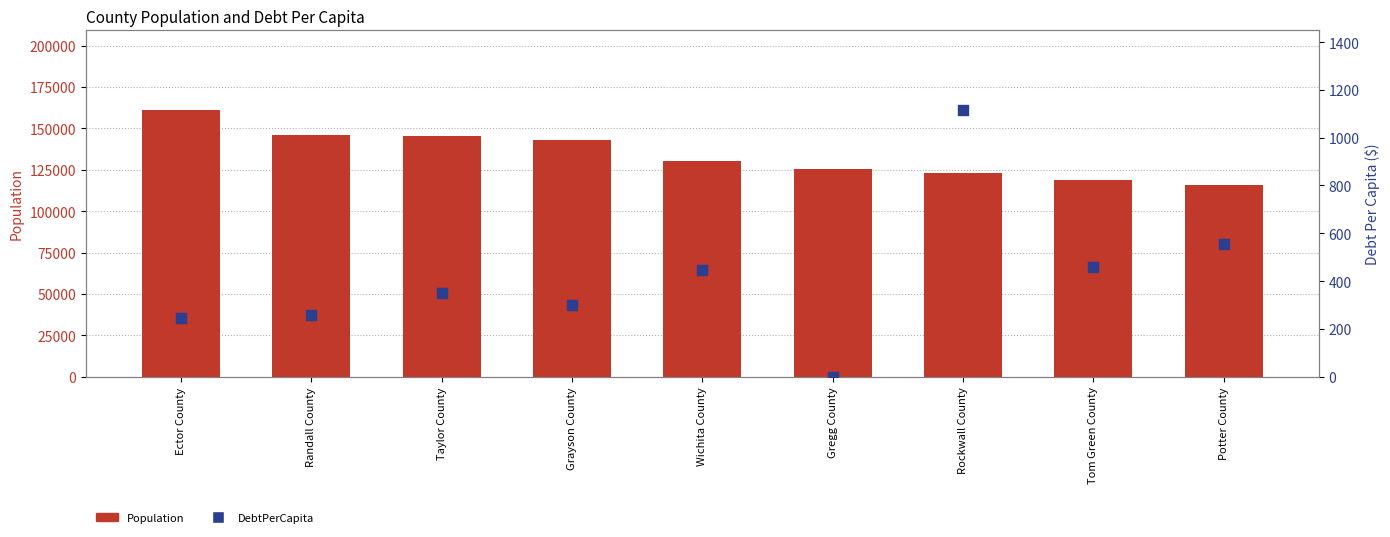

What are all the series names shown in the legend?

Population, DebtPerCapita